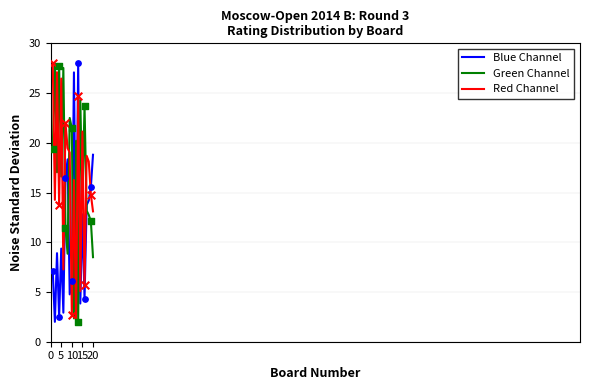

How many intersections are there between Blue Channel and Red Channel?

3